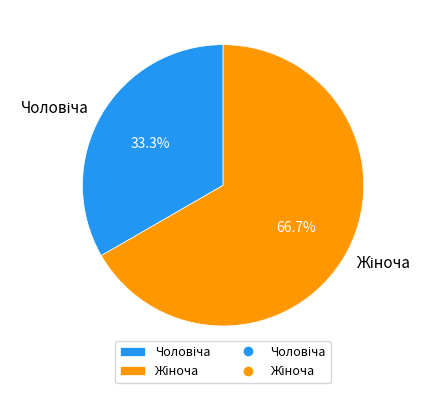

Is there a majority slice in this chart?

Yes